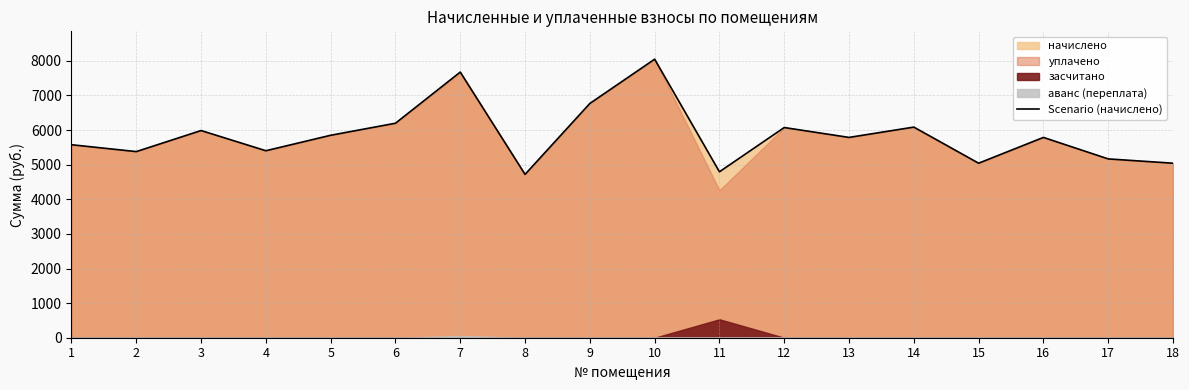

What is the change in value from 5 to 7?

+1825.7